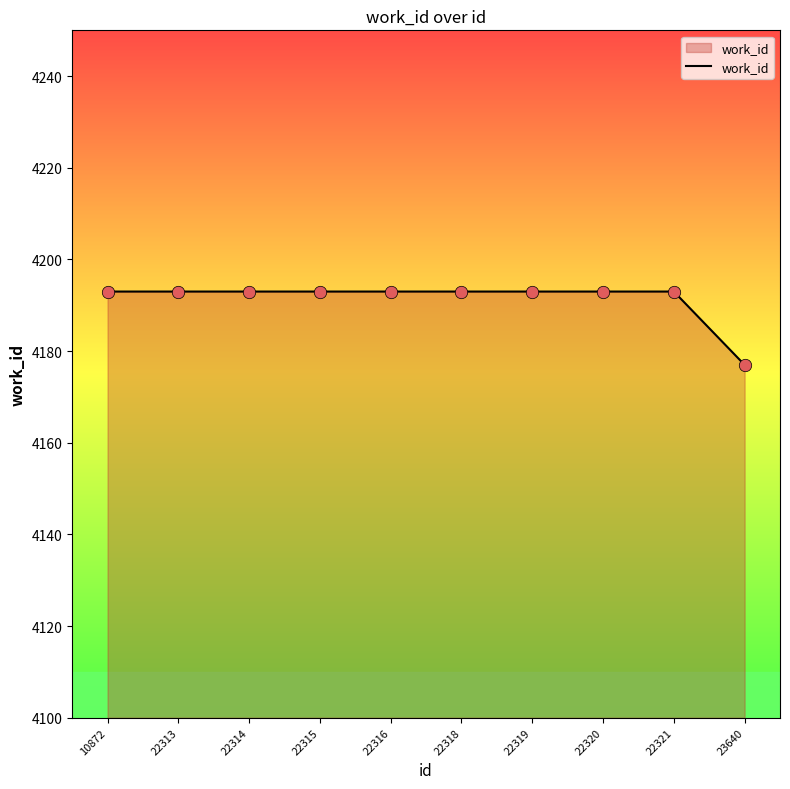

Approximately how many times larger is the value at 22316 compared to 22319?

1.0